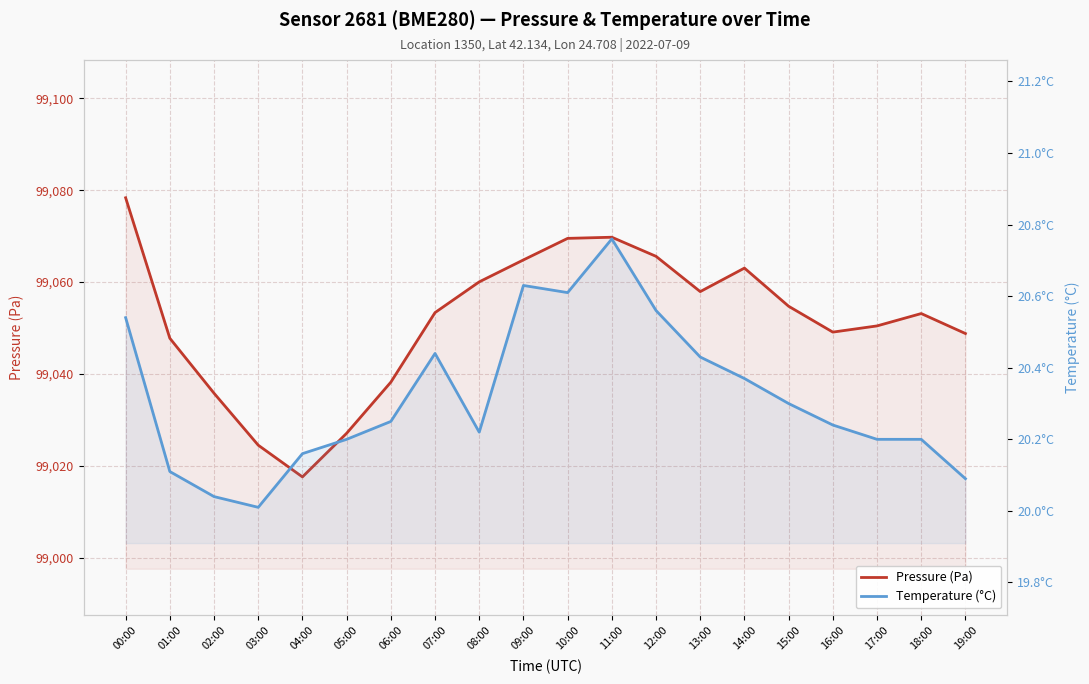

Where is the first local minimum for Pressure (Pa)?

04:00